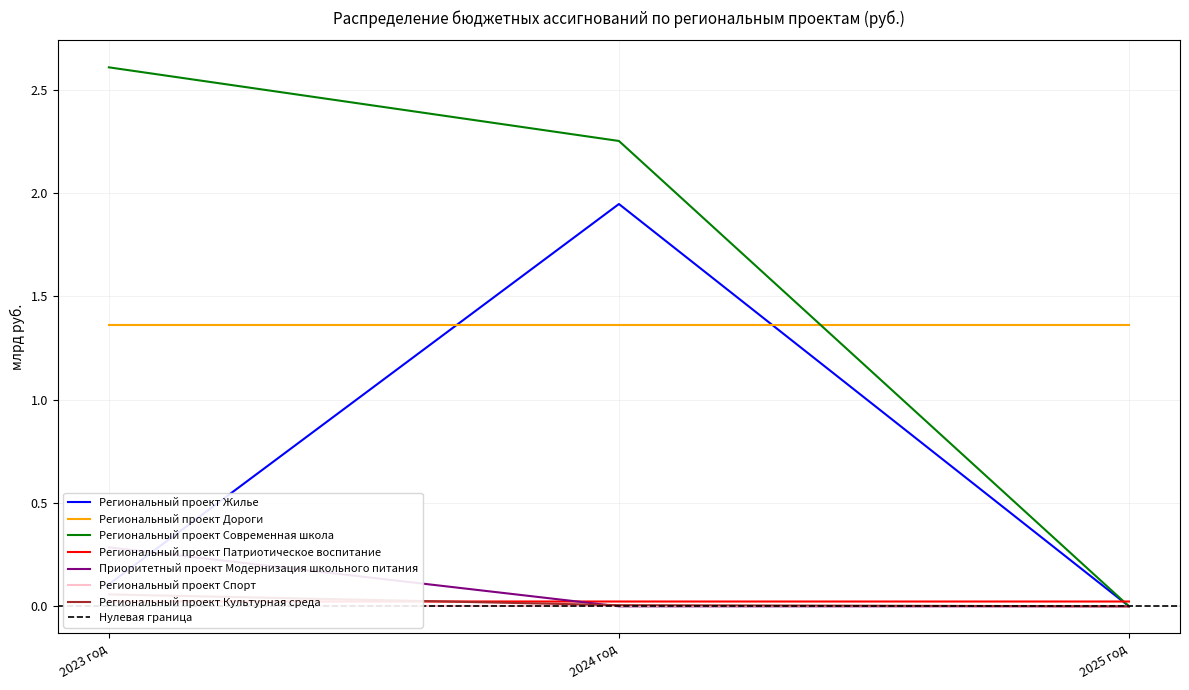

The Региональный проект Патриотическое воспитание series shows 0.0 at 2023 год. True or false?

True